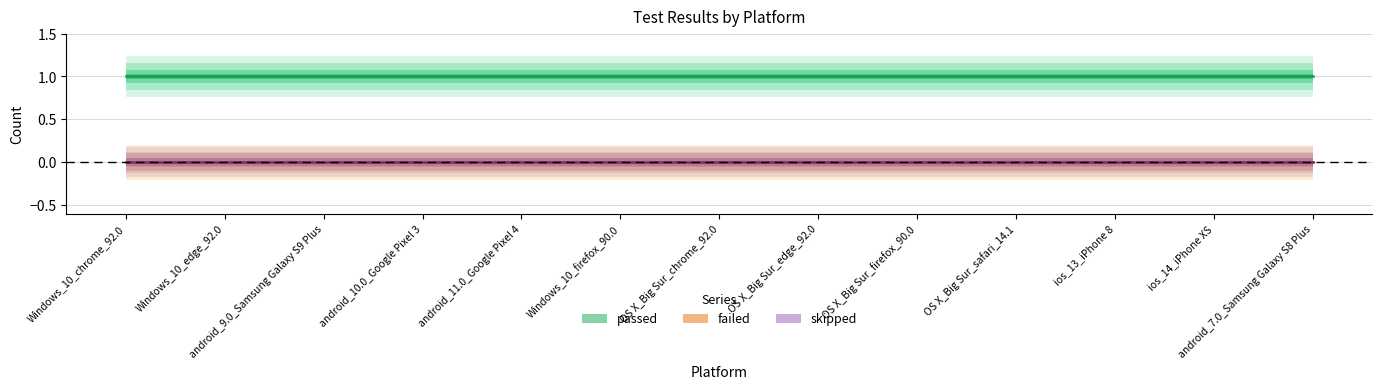

True or false: passed has more than 1 interior local peaks.

False